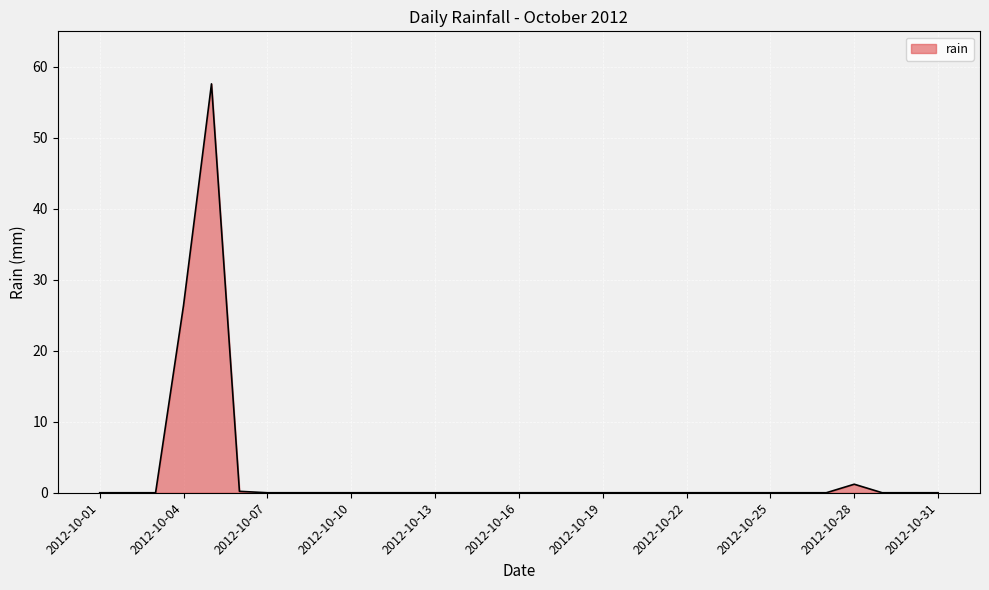

What is the maximum value shown in the chart?

57.6